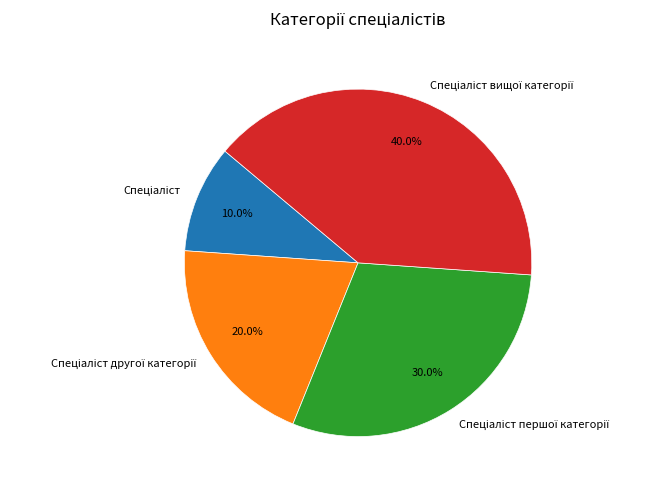

How many segments does this pie chart have?

4